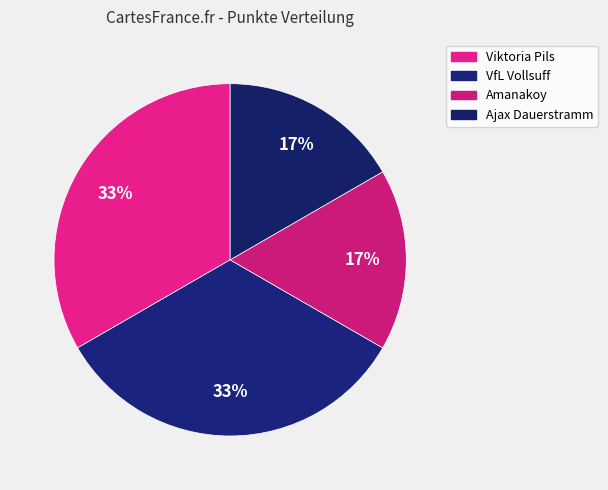

Does VfL Vollsuff account for over 50% of the chart?

No